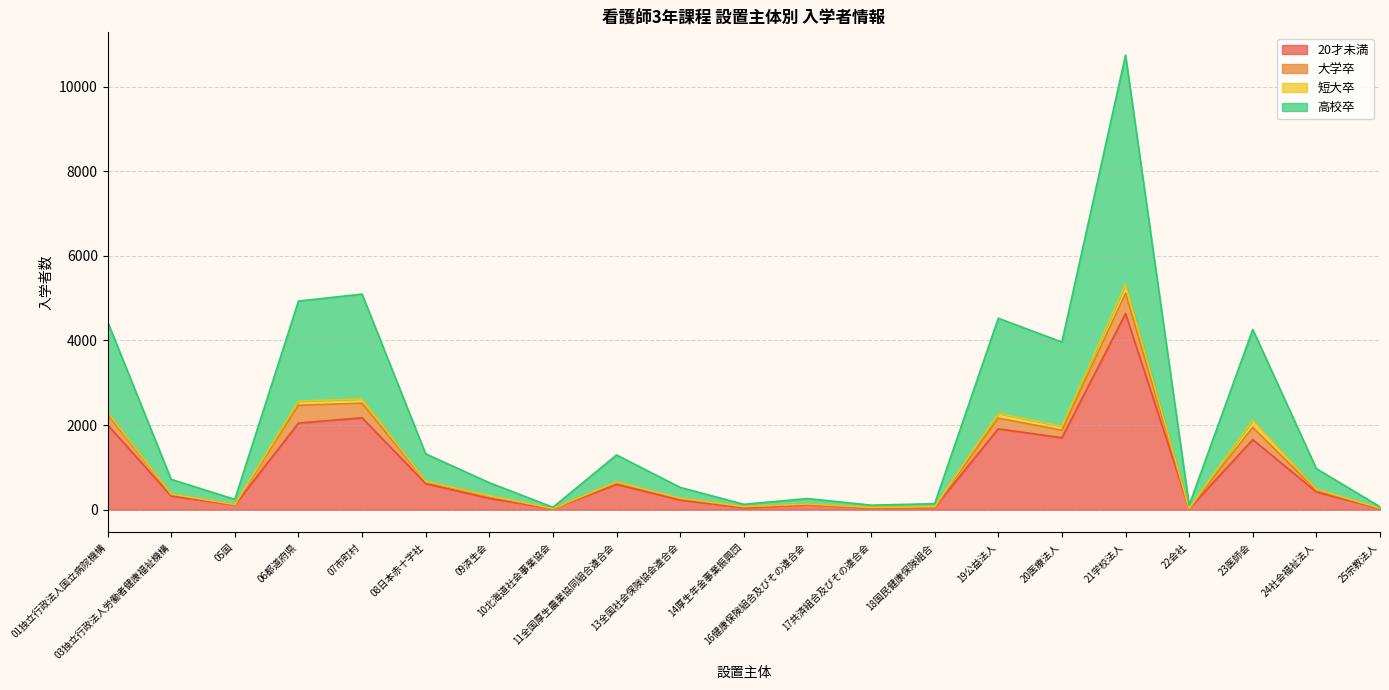

What is the value of the 高校卒 point at the 21st from the left?

71